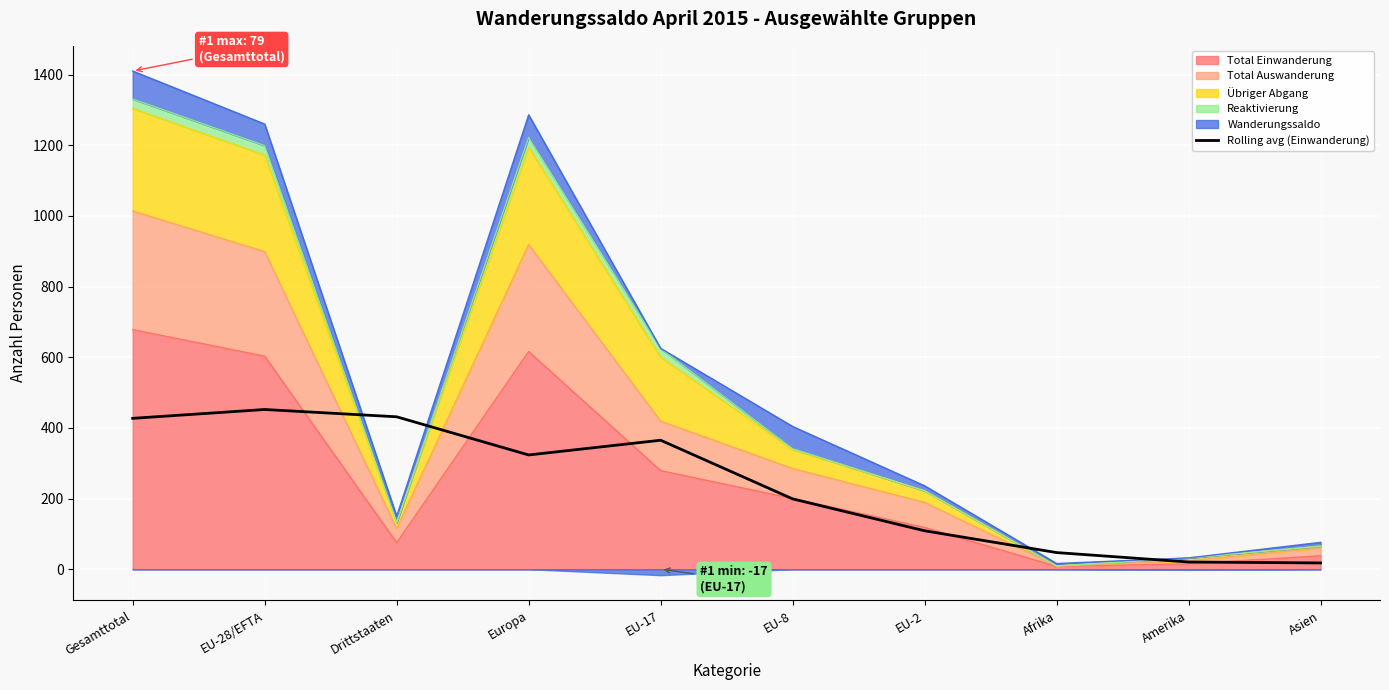

How many values are below 323?

5